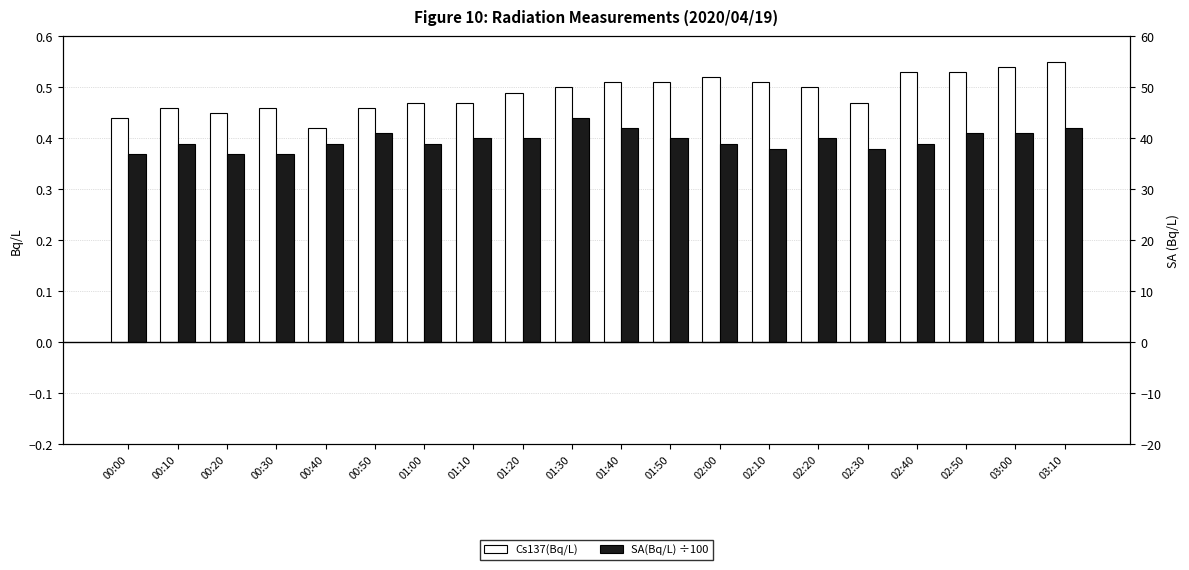

What is the sum of the Cs137(Bq/L) values at 02:00 and 00:30?

1.0